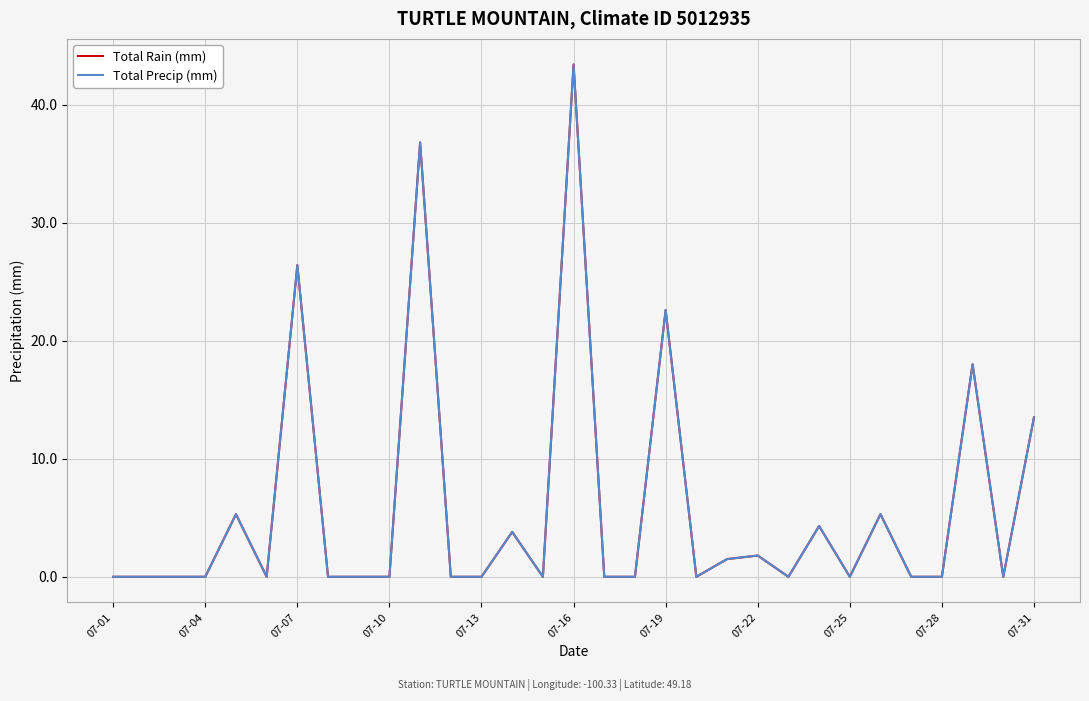

Does the chart have visible grid lines?

Yes